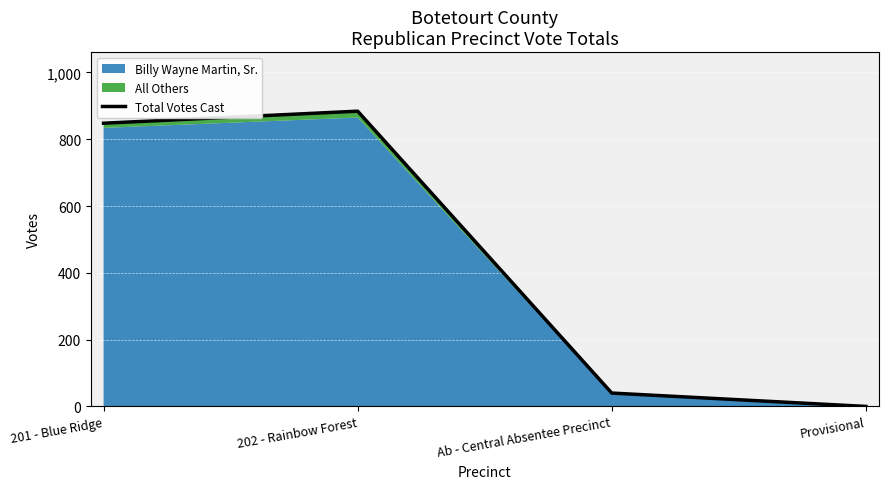

Rank the categories by value from highest to lowest.

202 - Rainbow Forest, 201 - Blue Ridge, Ab - Central Absentee Precinct, Provisional